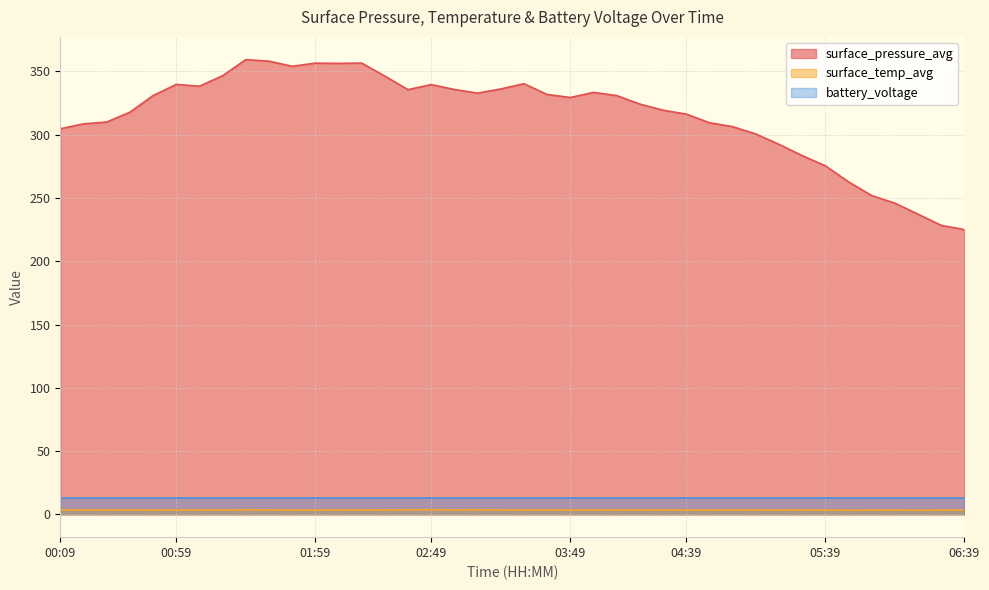

Which category has the highest value across all series?

01:29